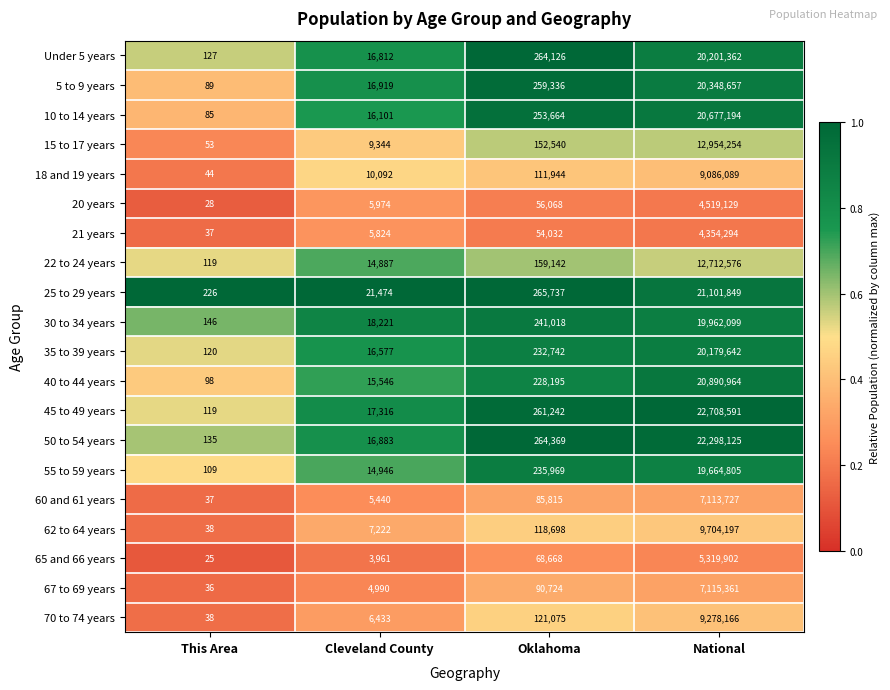

Where is 45 to 49 years nearest to the value 11354355?

Oklahoma